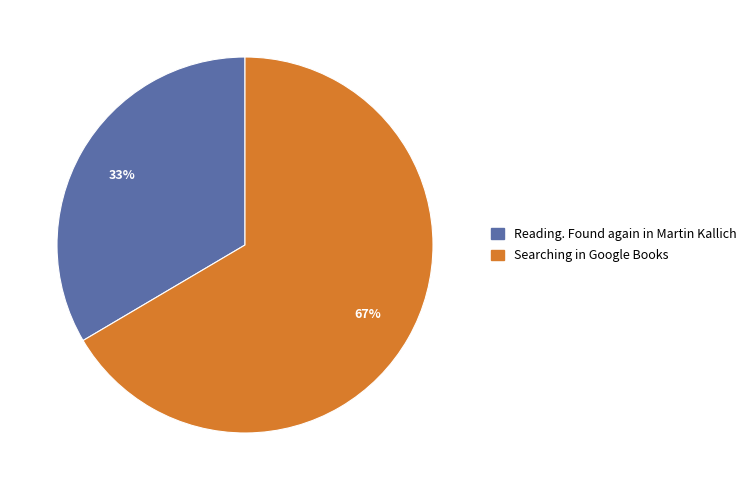

Do Reading. Found again in Martin Kallich and Searching in Google Books together represent more than half of the pie?

Yes